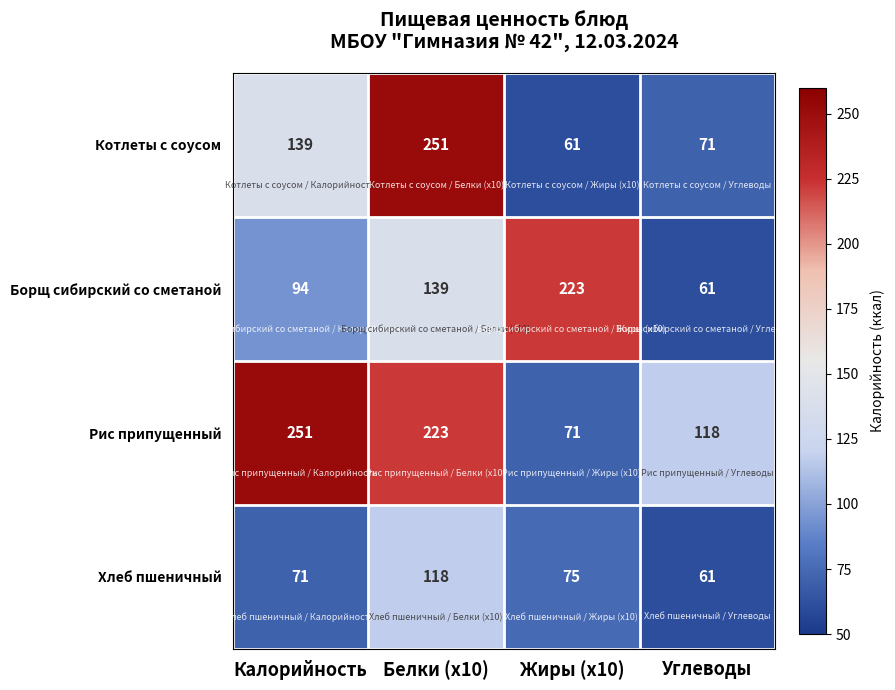

What is the spread (max minus min) of values at Белки (x10)?

133